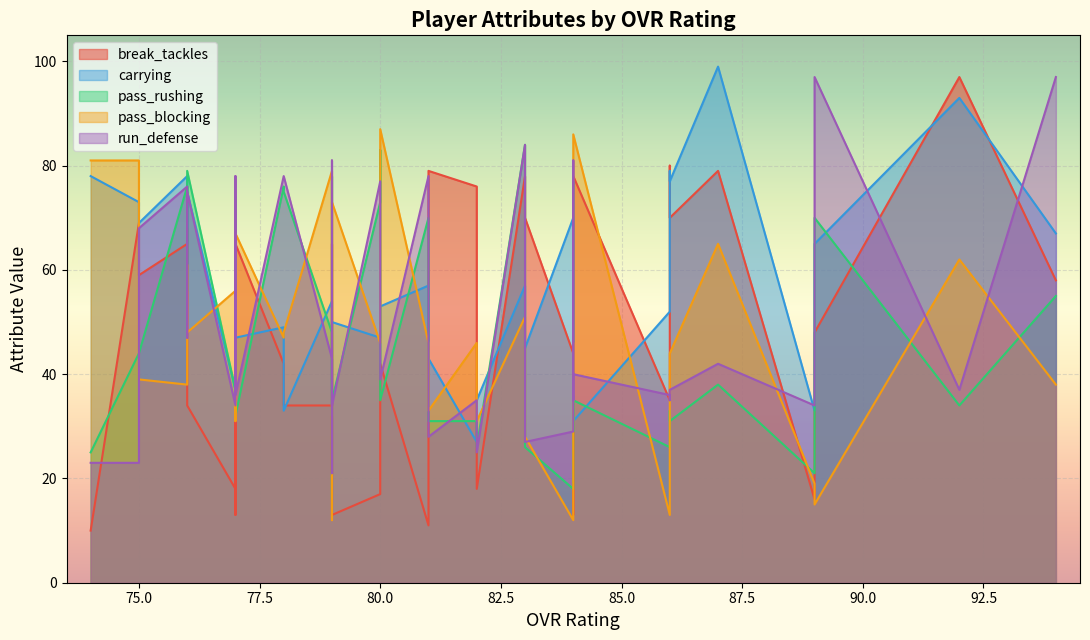

What is the value of the run_defense point at the 37th from the left?

47